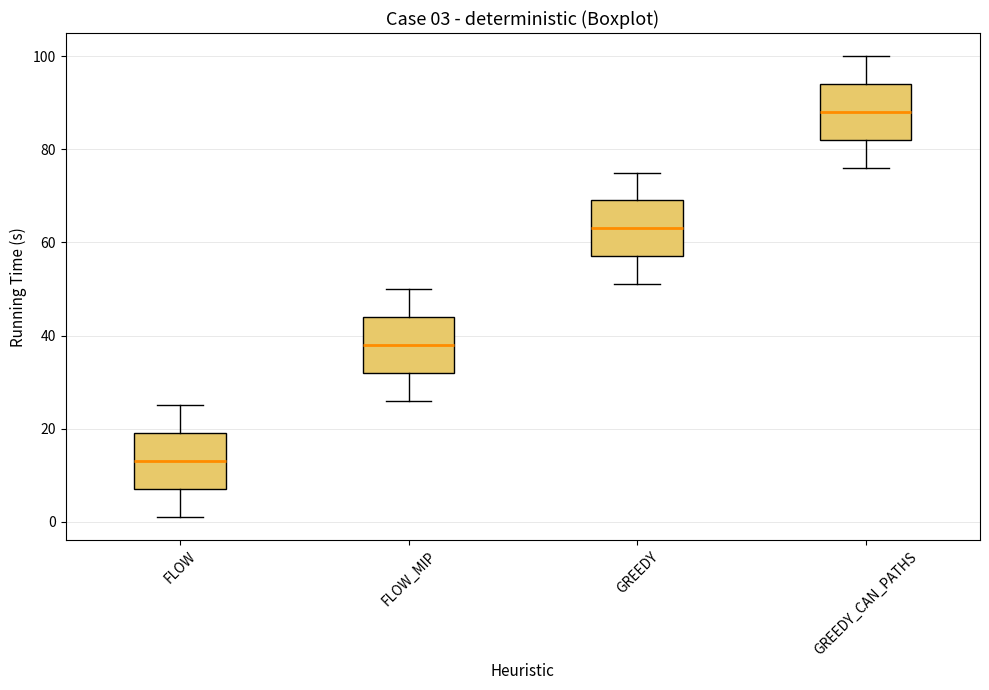

Which box has the lowest median line?

FLOW